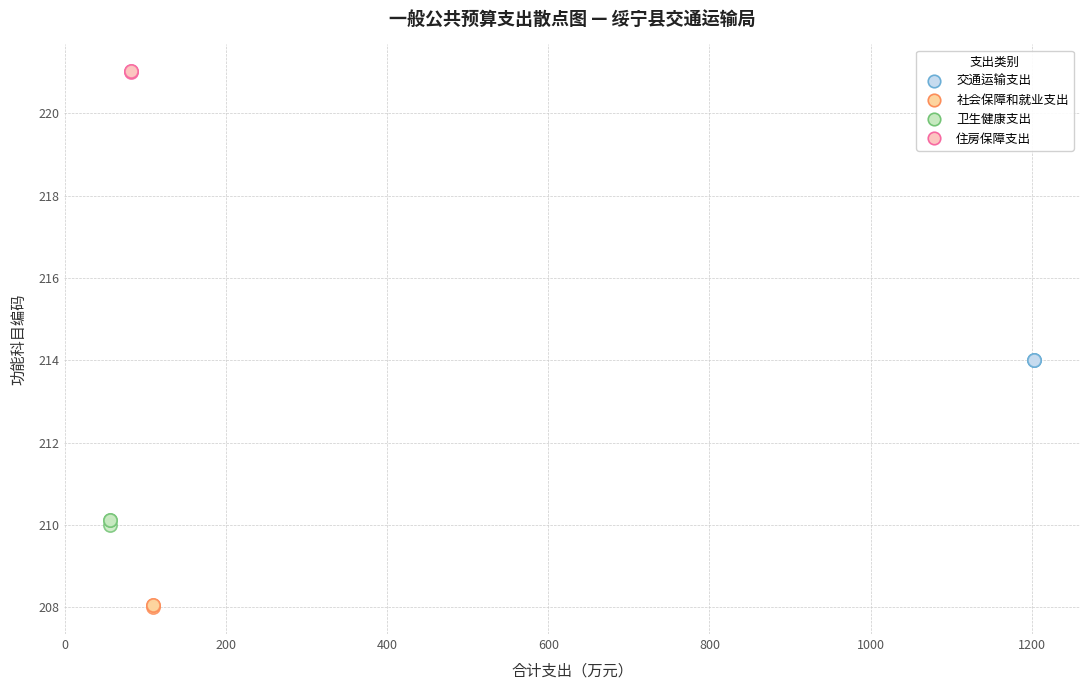

Which series contains the lowest Y value?

社会保障和就业支出